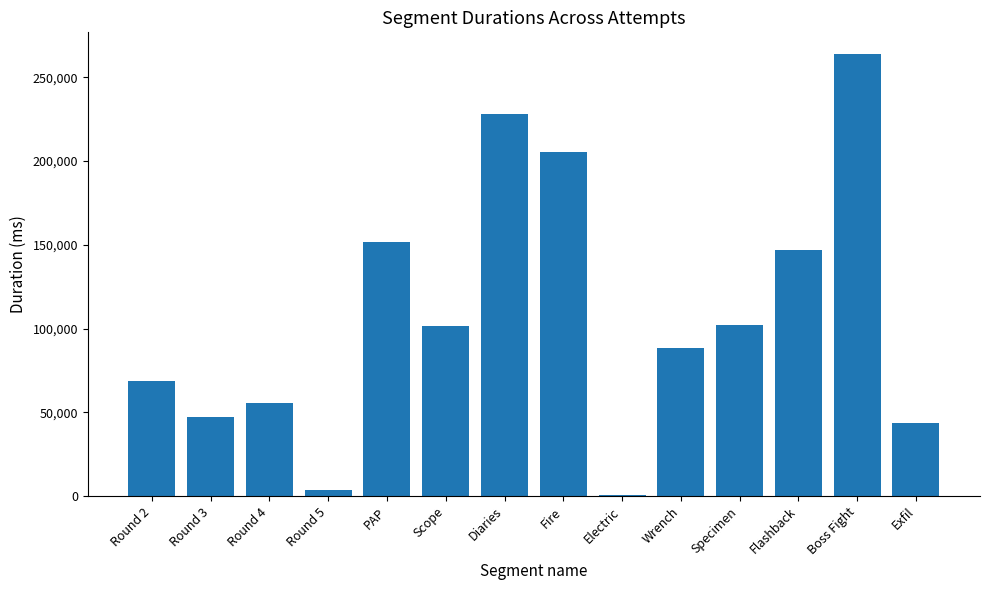

What is the ratio of the value at Exfil to the value at Round 5?

12.0